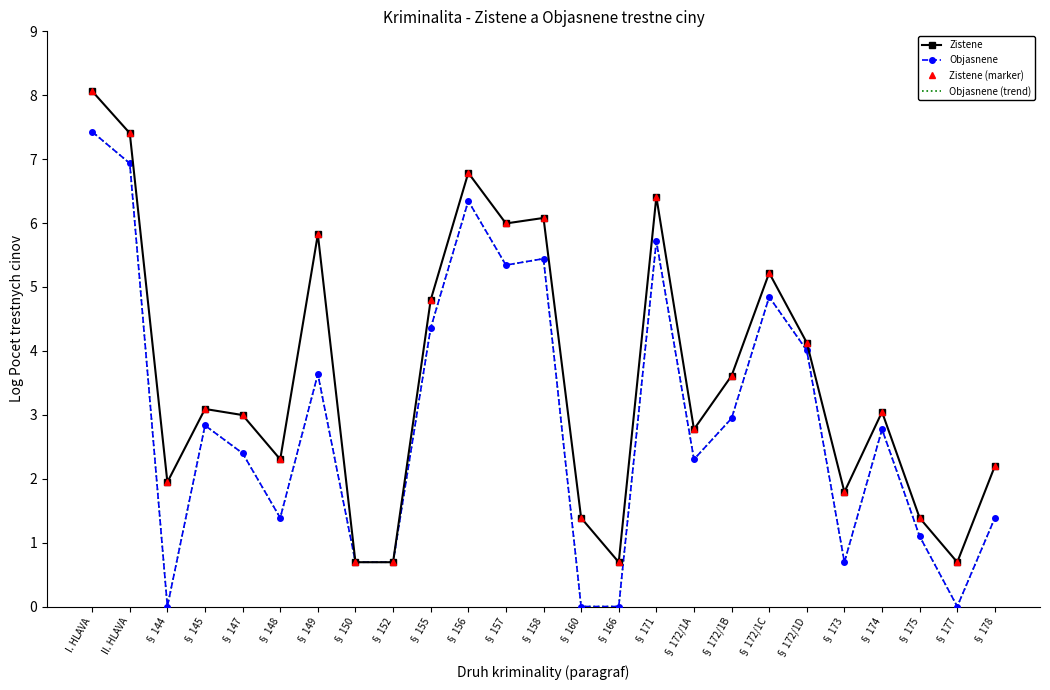

What is the difference between the highest and lowest values at § 145?

0.3